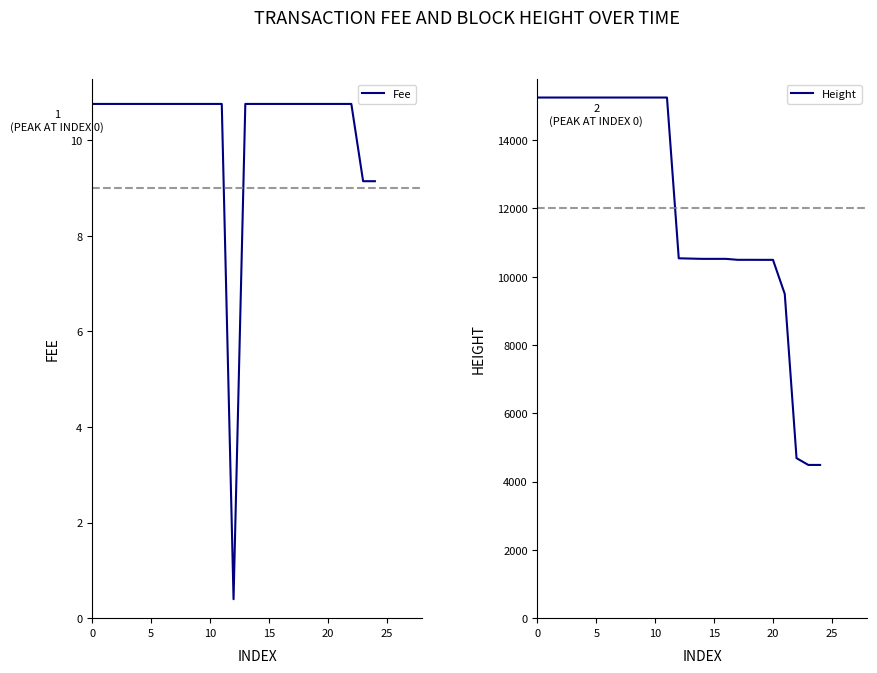

True or false: Fee and Height cross at least once.

False